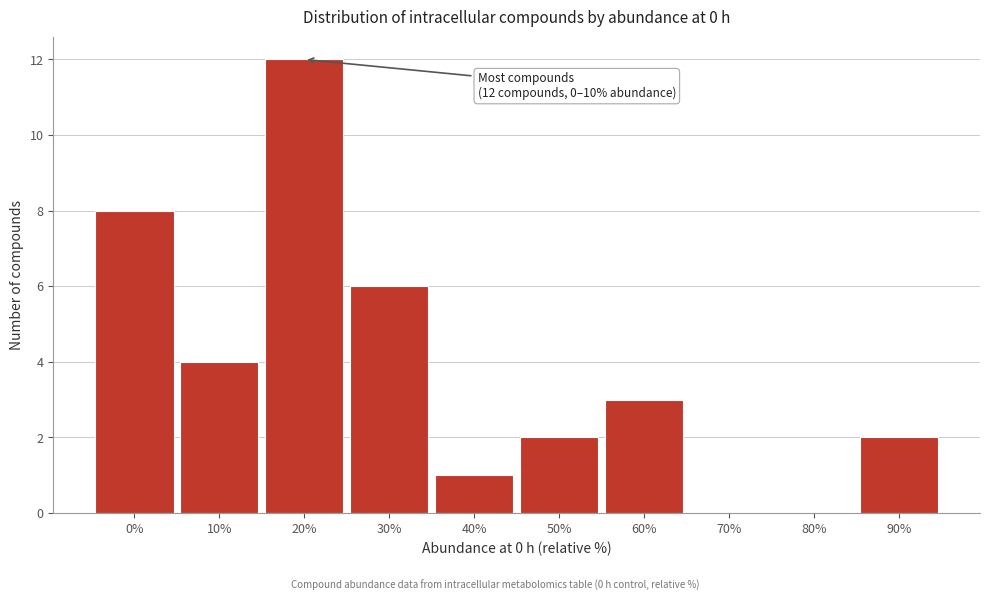

Reading left to right, what are all the values shown in this chart?

0%=8	10%=4	20%=12	30%=6	40%=1	50%=2	60%=3	70%=0	80%=0	90%=2